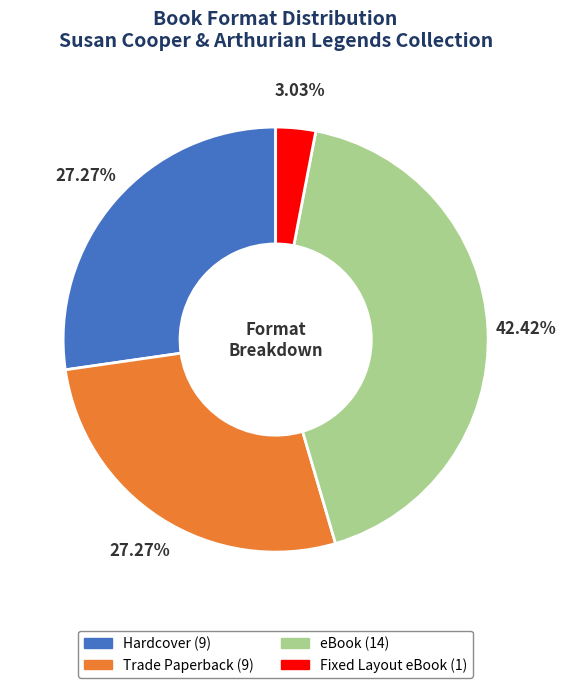

True or false: Fixed Layout eBook accounts for 17% of the total.

False